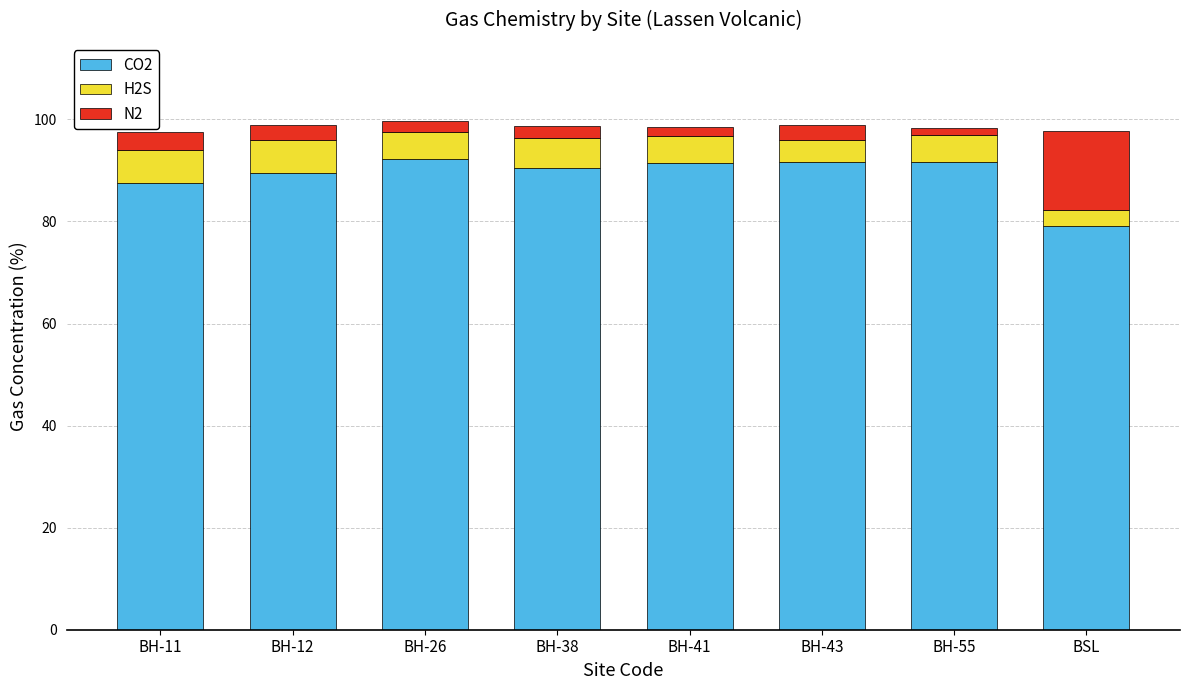

What is the sum of all CO2 values?

713.5